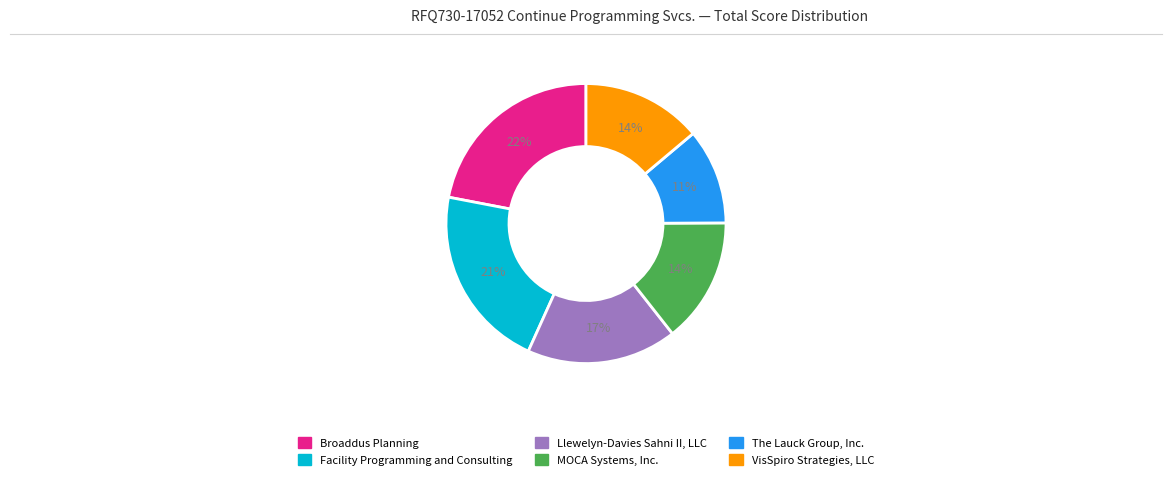

To the nearest percent, what is the difference between the Broaddus Planning and Facility Programming and Consulting slice percentages?

1%